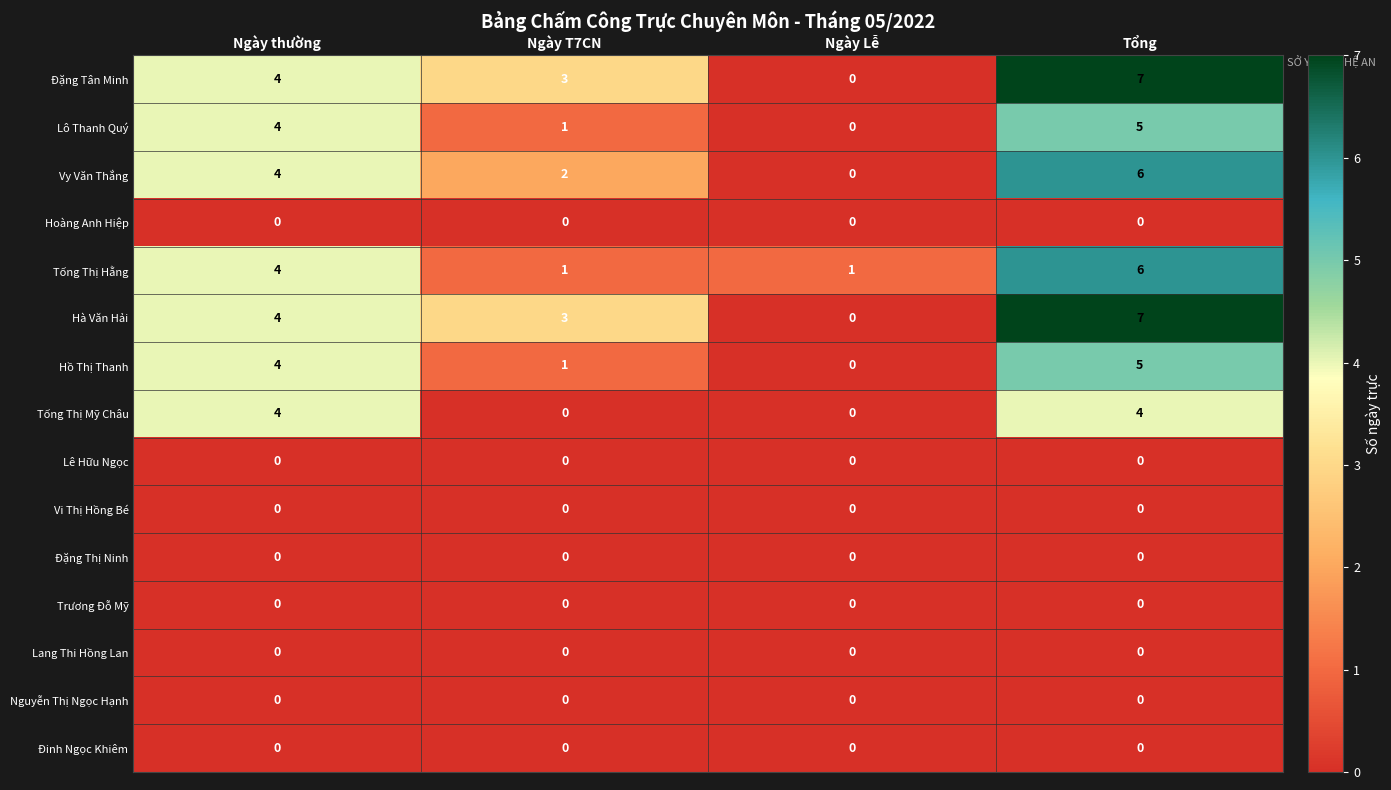

The value of Đặng Thị Ninh at Tổng is 0. True or false?

True